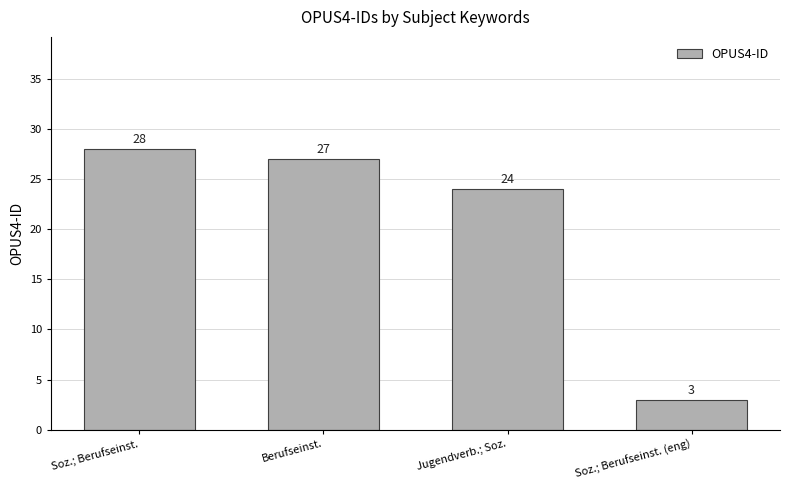

What is the sum of the values at Soz.; Berufseinst. and Berufseinst.?

55